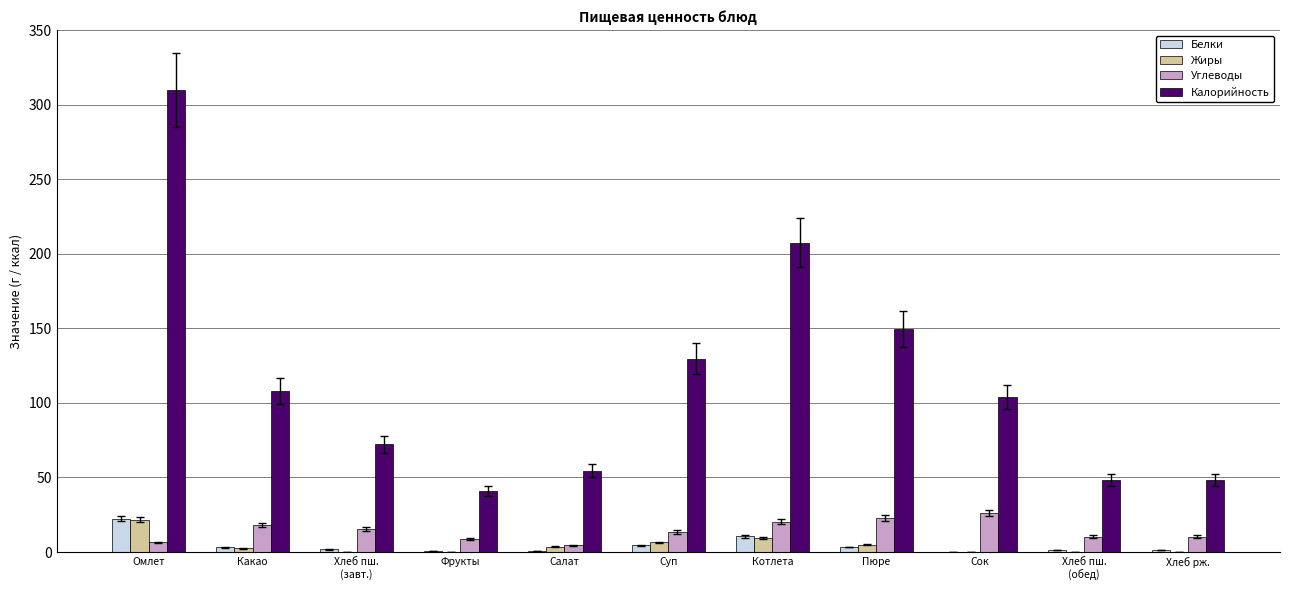

Which category has the highest value across all series?

Омлет